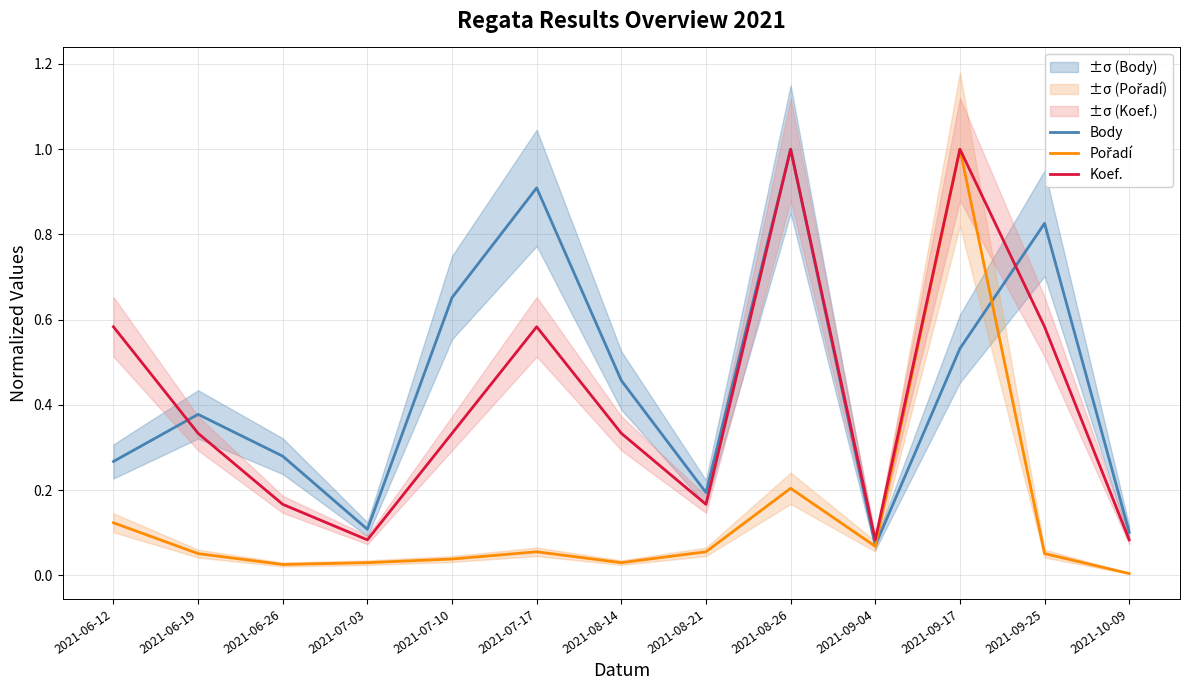

At which category does Body reach its first local valley?

2021-07-03